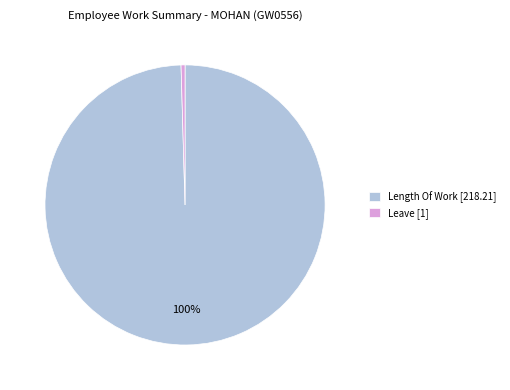

Which category has the biggest portion of the pie?

Length Of Work [218.21]